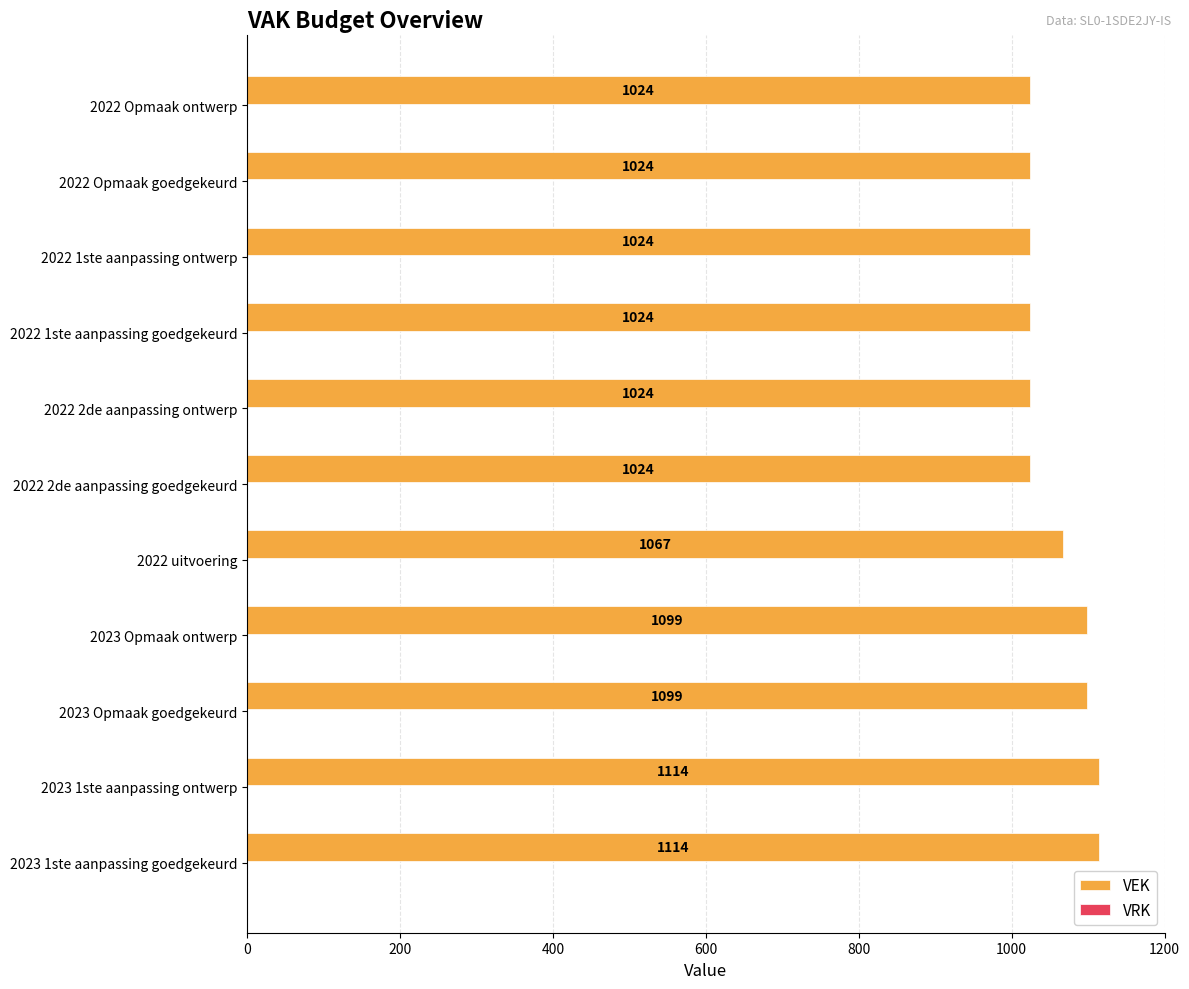

Does the chart contain stacked bars?

No